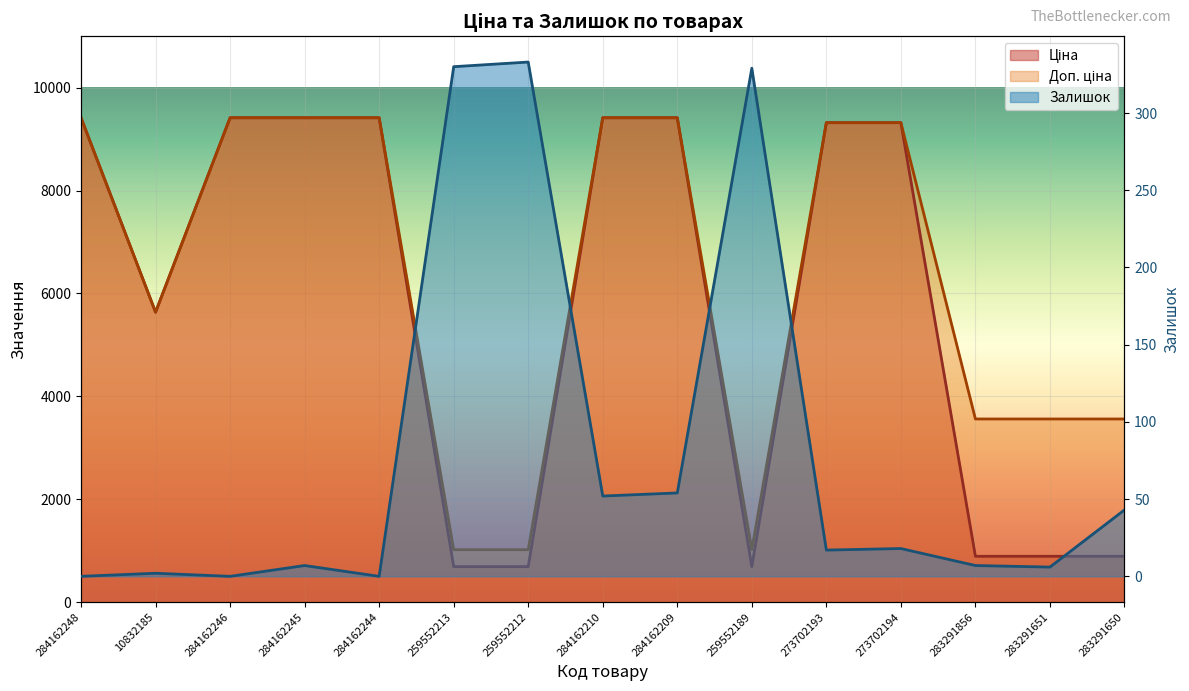

What is the highest value of the Ціна series?

9416.9